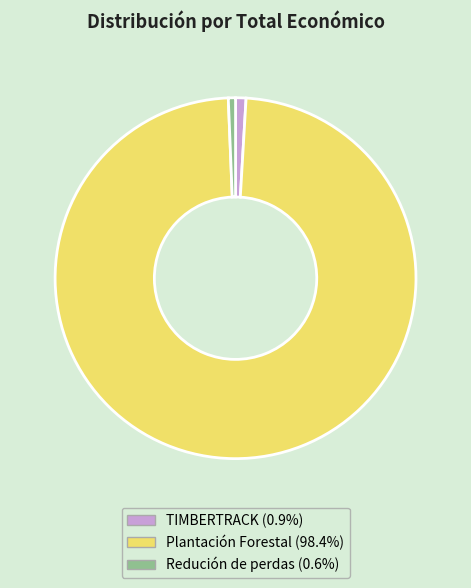

Is the sum of Plantación Forestal and Redución de perdas greater than half?

Yes